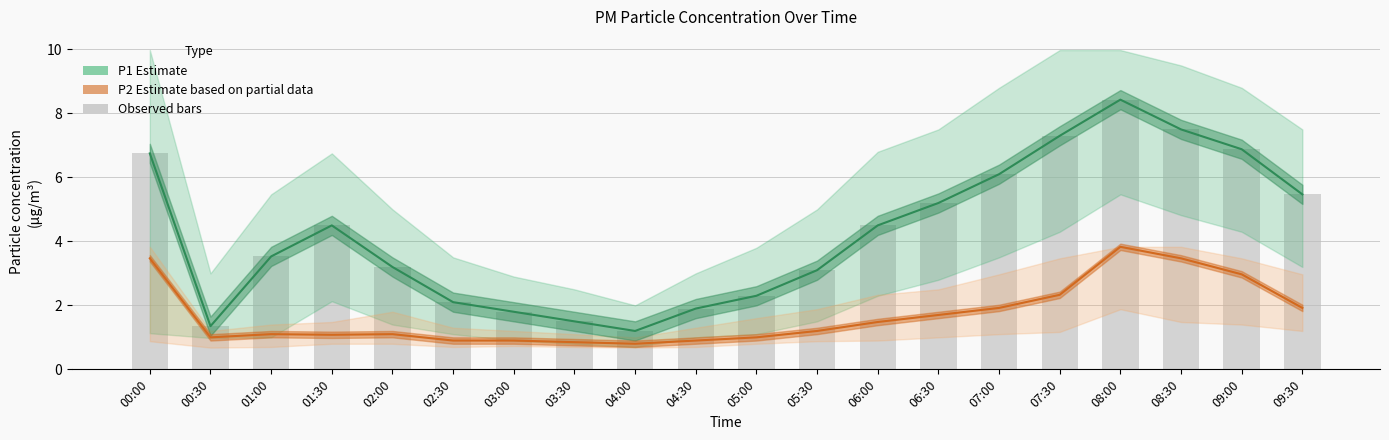

How many groups of bars are there?

20